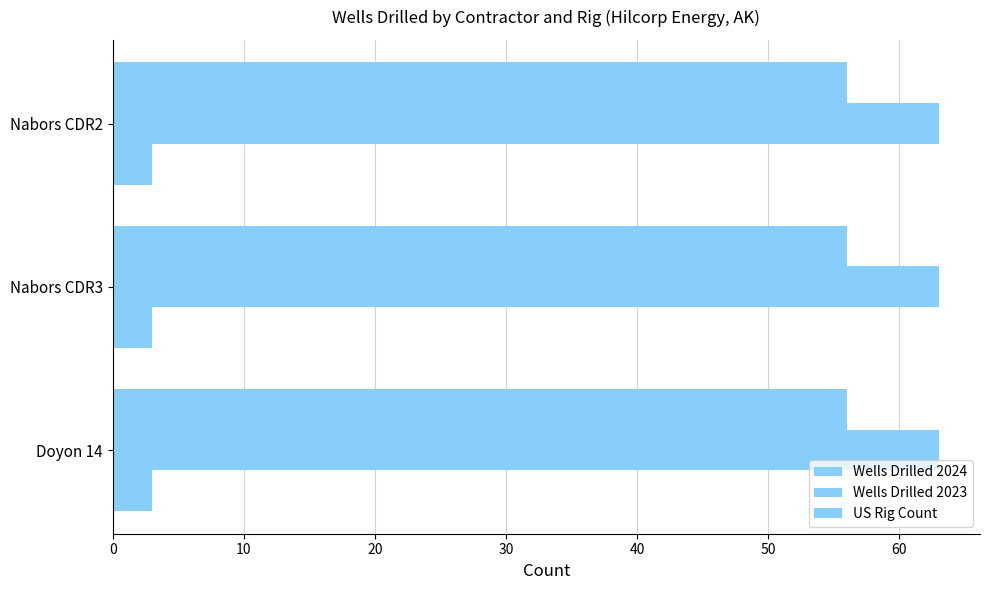

At how many categories does at least one series exceed 35?

3